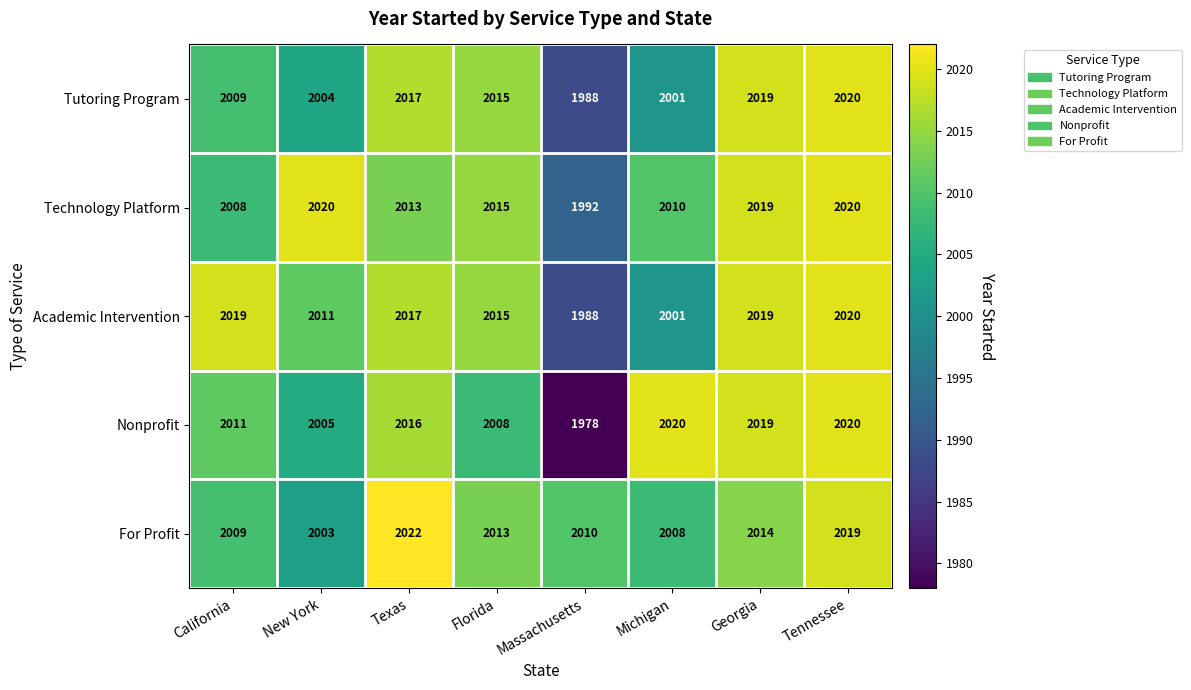

What is the difference between the Technology Platform values at Texas and Tennessee?

7